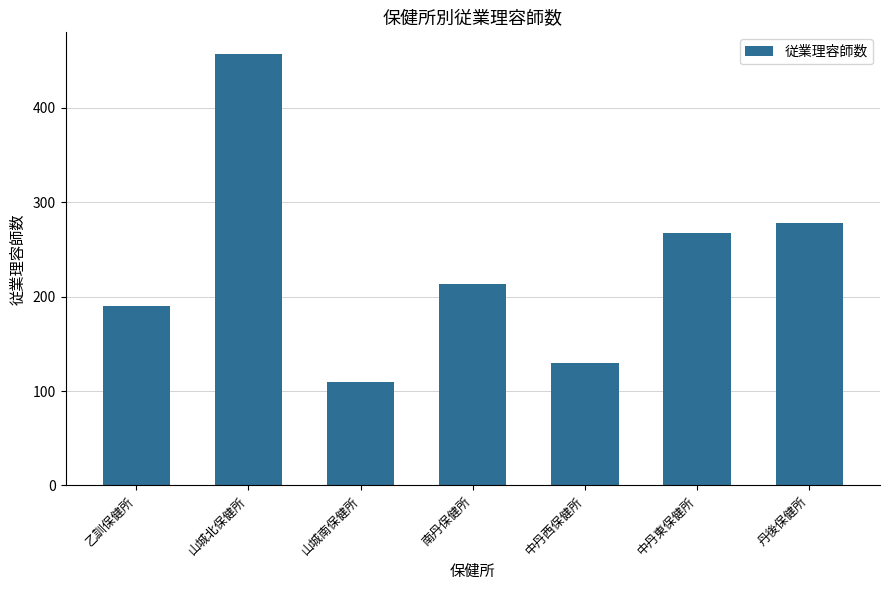

Reading right to left, extract all data points from this chart.

丹後保健所=278	中丹東保健所=267	中丹西保健所=130	南丹保健所=213	山城南保健所=110	山城北保健所=457	乙訓保健所=190